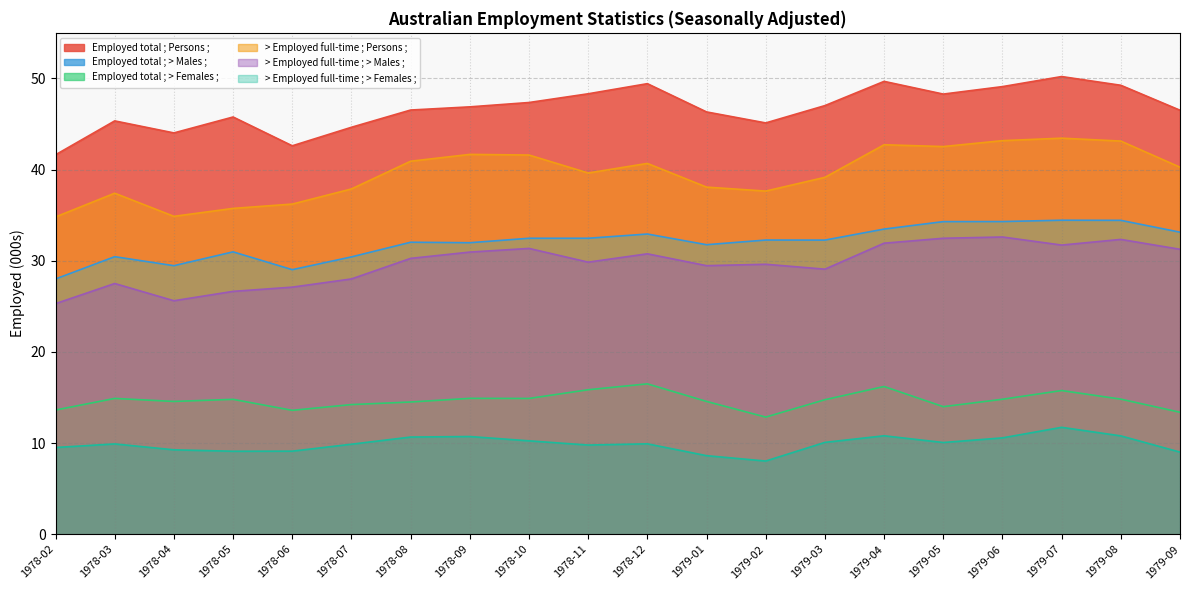

The > Employed full-time ; Persons ; series shows 63.2 at 1978-10. True or false?

False